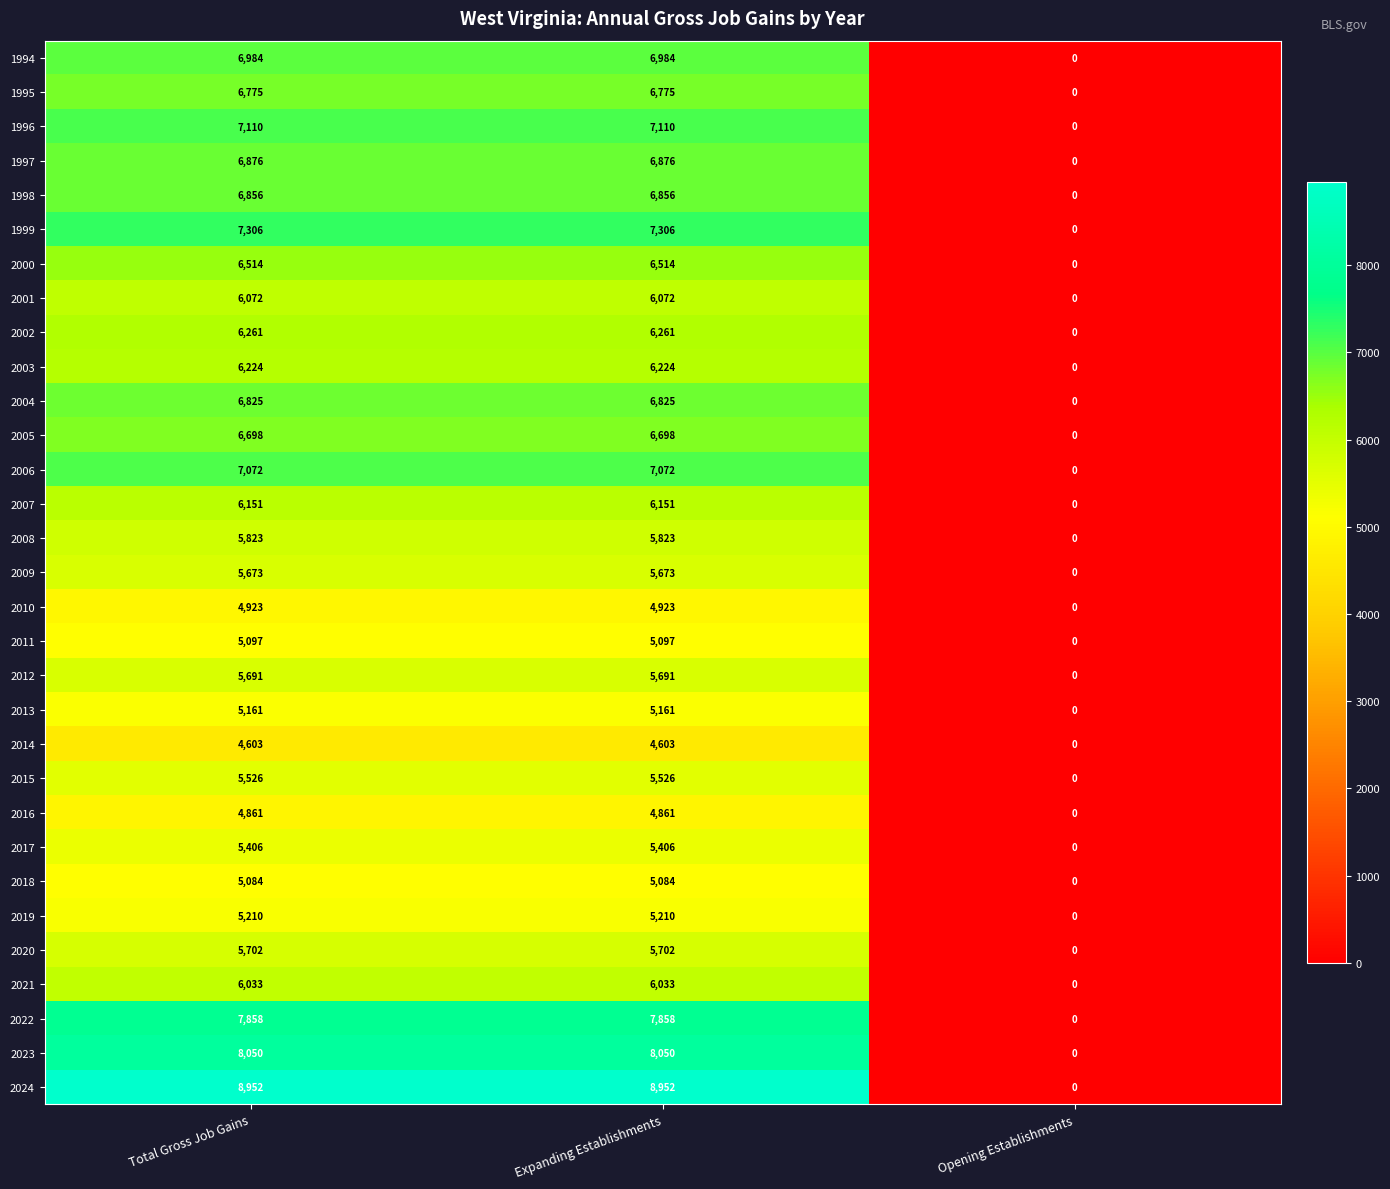

The 2024 series shows 0 at Opening Establishments. True or false?

True